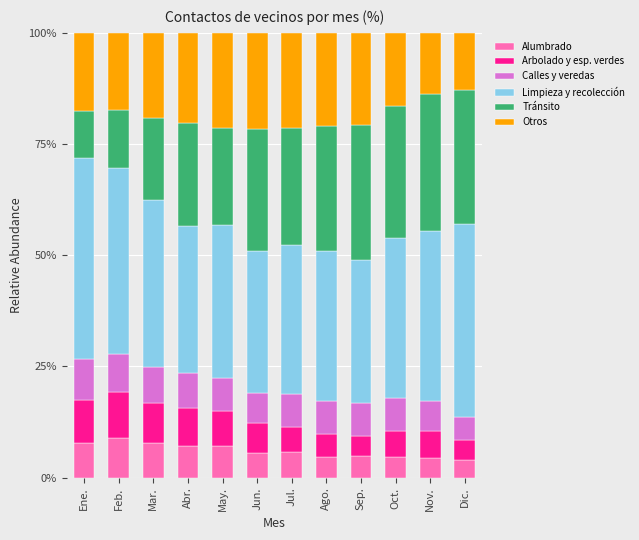

Does the chart contain stacked bars?

Yes